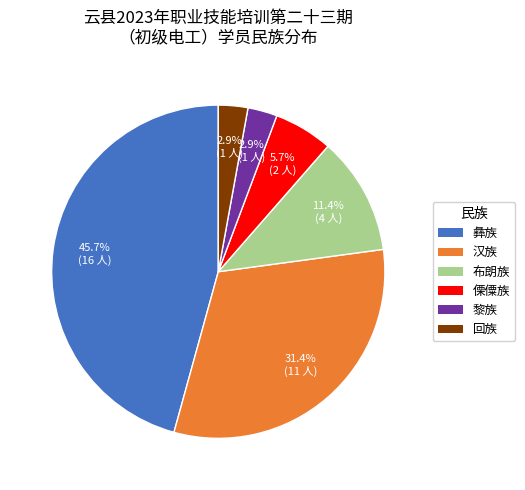

To the nearest percent, what is the difference between the 布朗族 and 汉族 slice percentages?

20%